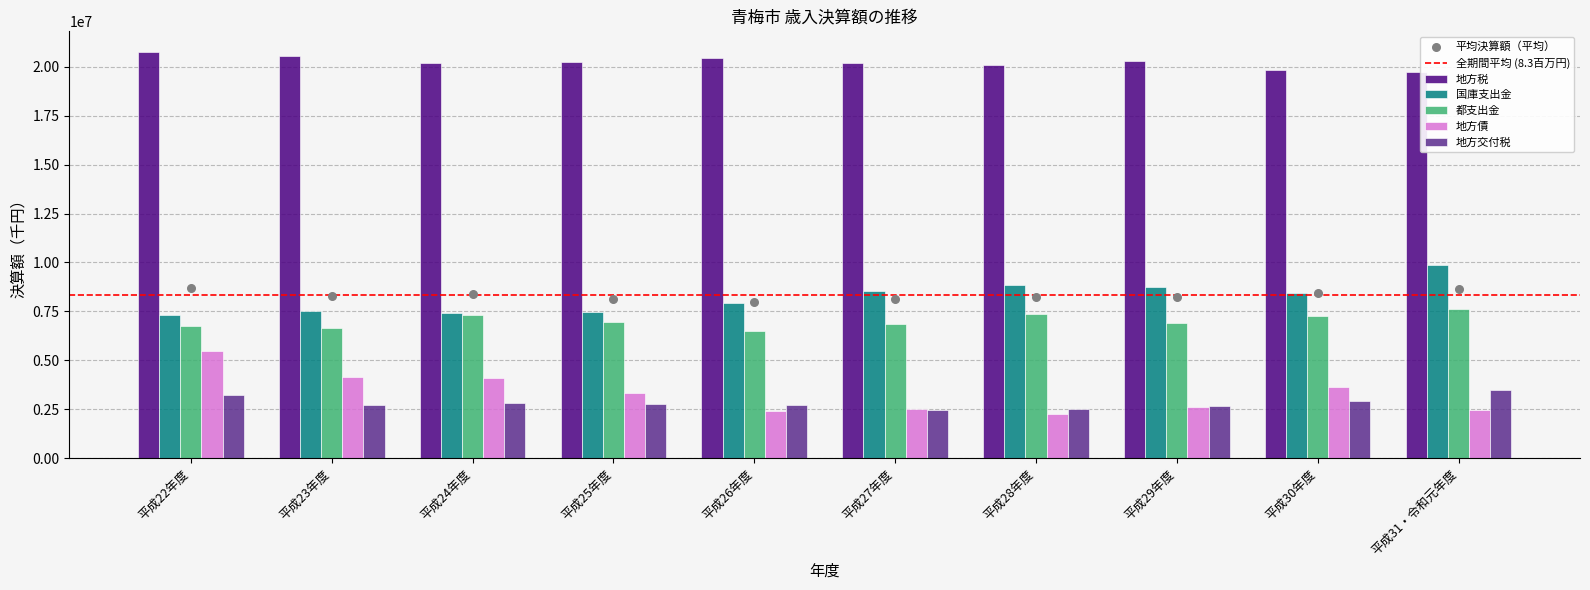

At which category is the sum across all series the highest?

平成22年度